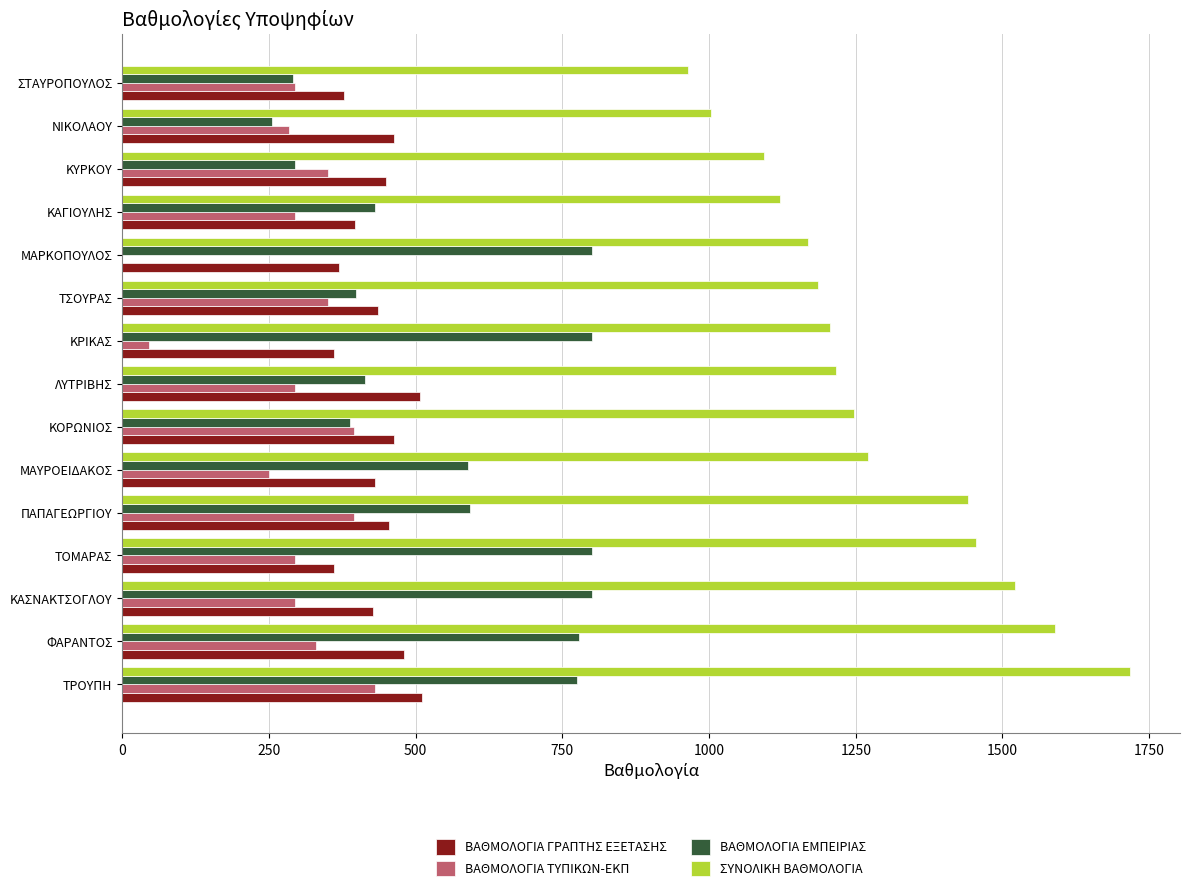

Which label corresponds to the largest value in the chart?

ΤΡΟΥΠΗ